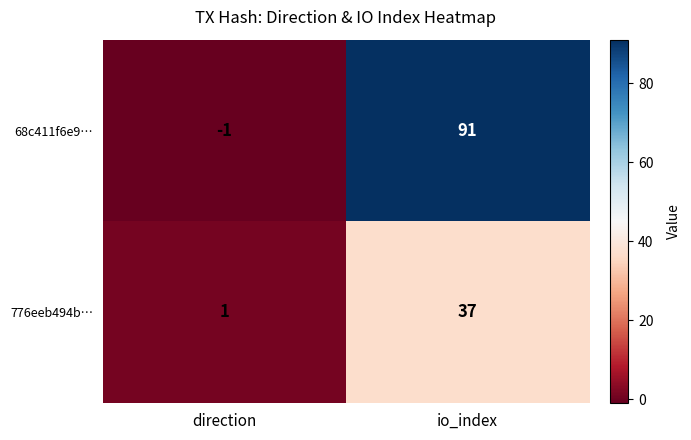

What is the sum of the 776eeb494b… values at io_index and direction?

38